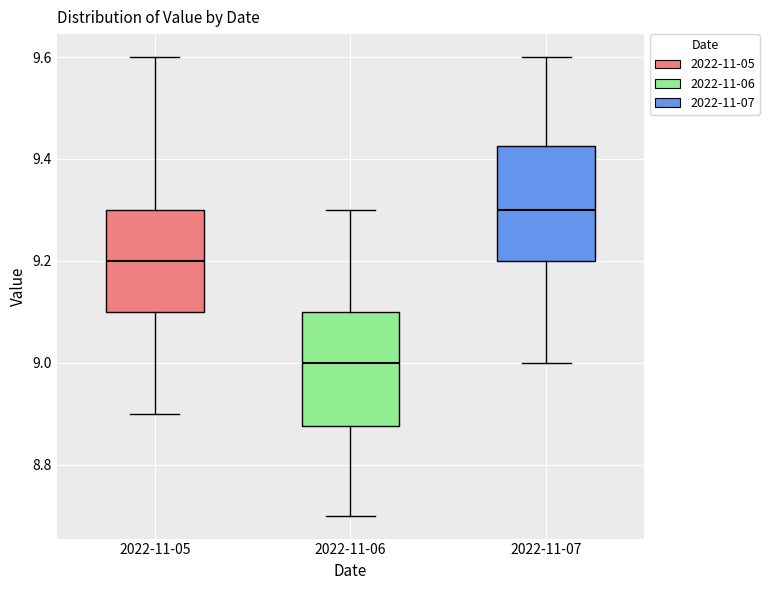

Reading left to right, read every box against the y-axis: the position of its median line, the range the box covers, and the ends of its whiskers. The values are not printed on the chart, so give them approximately, as read against the axis.

2022-11-05: median 9.20, box 9.10 to 9.30, whiskers 8.90 to 9.60
2022-11-06: median 9.00, box 8.88 to 9.10, whiskers 8.70 to 9.30
2022-11-07: median 9.30, box 9.20 to 9.42, whiskers 9.00 to 9.60